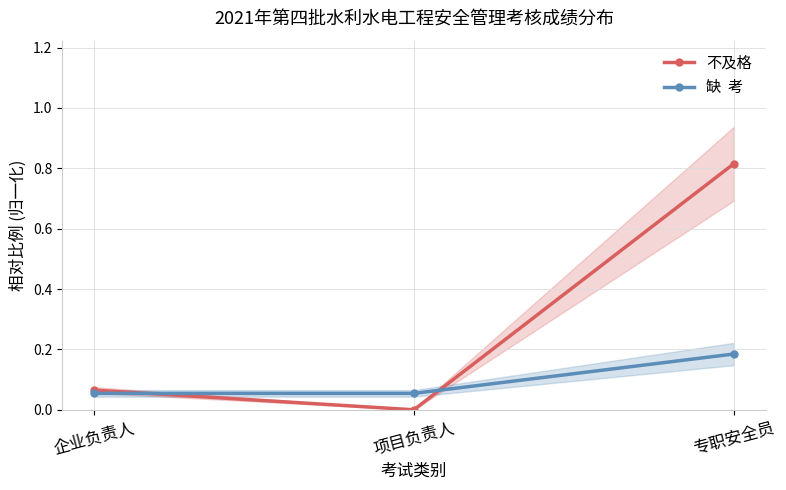

At how many categories does at least one series exceed 0?

3